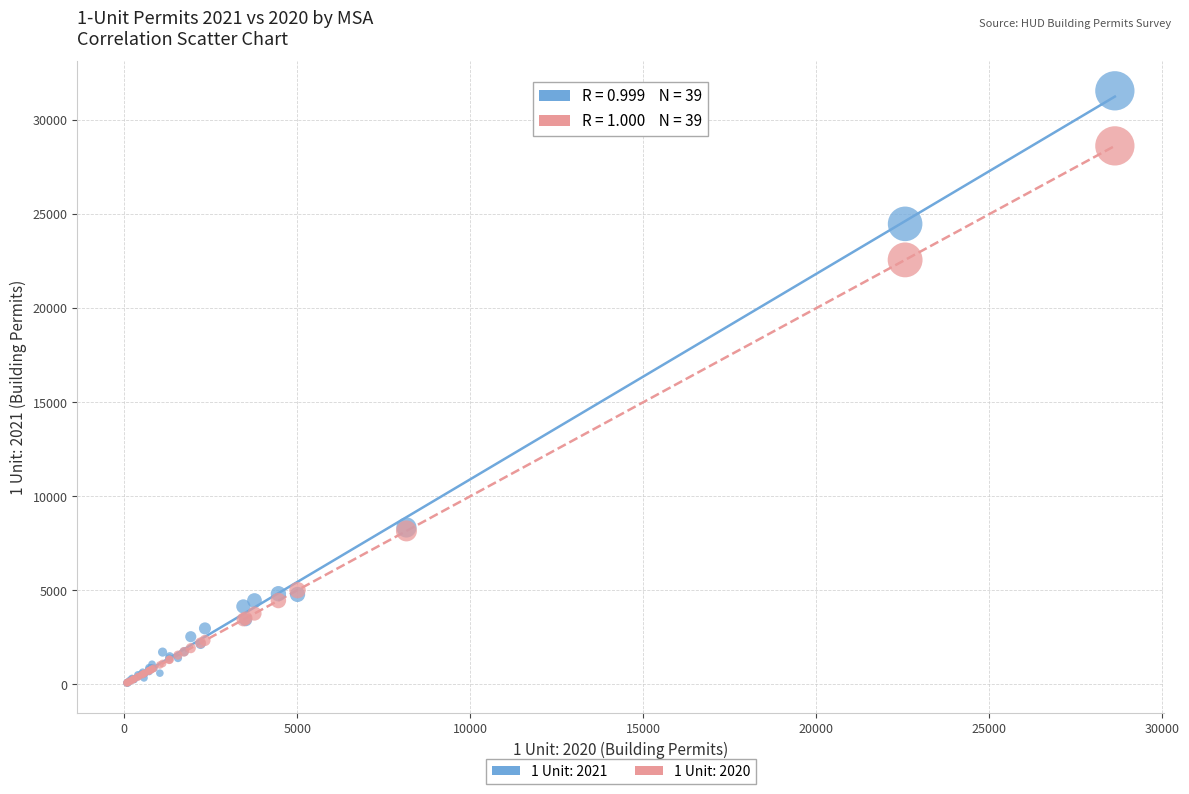

Across all series, what Y value is closest to 15814?

22570